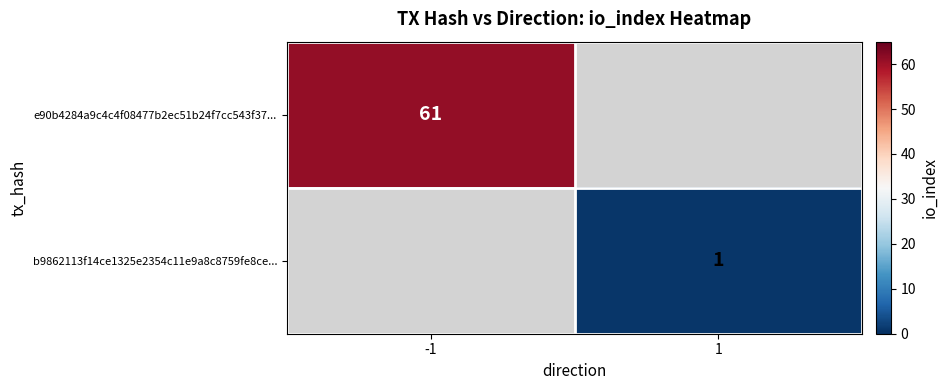

Is it true that b9862113f14ce1325e2354c11e9a8c8759fe8ce... equals 1 at 1?

True